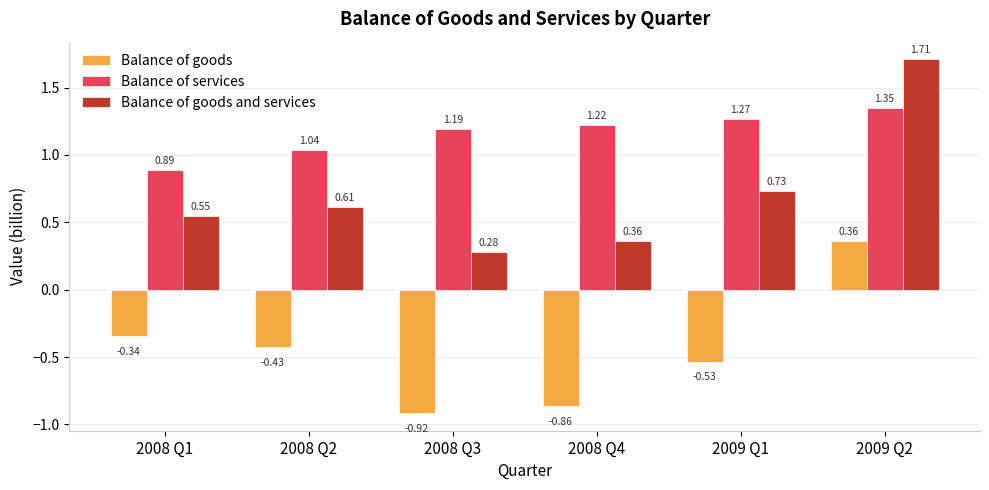

What is the spread (max minus min) of values at 2008 Q4?

2.1